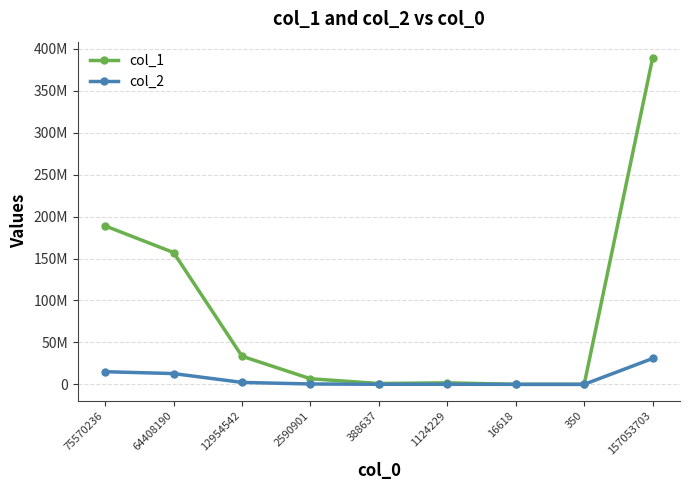

True or false: col_1 has more than 1 points higher than both neighbors.

False